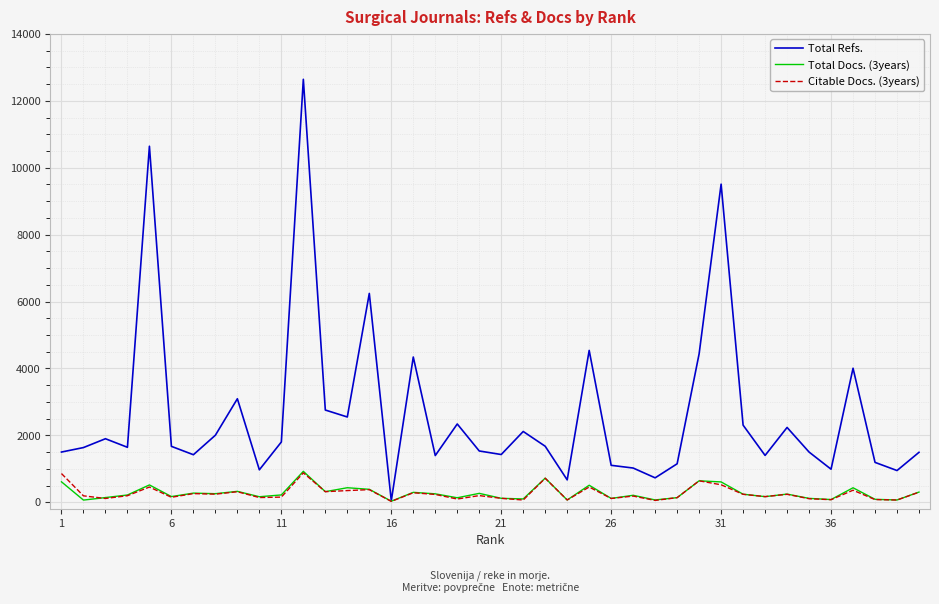

Which series has the widest spread of values?

Total Refs.